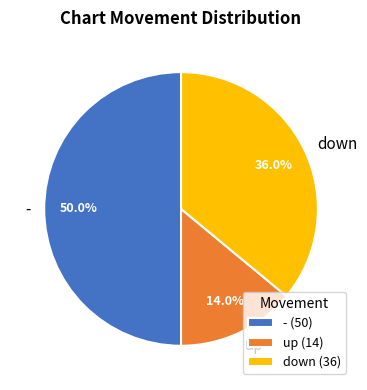

What percentage do - and down together represent?

86.0%